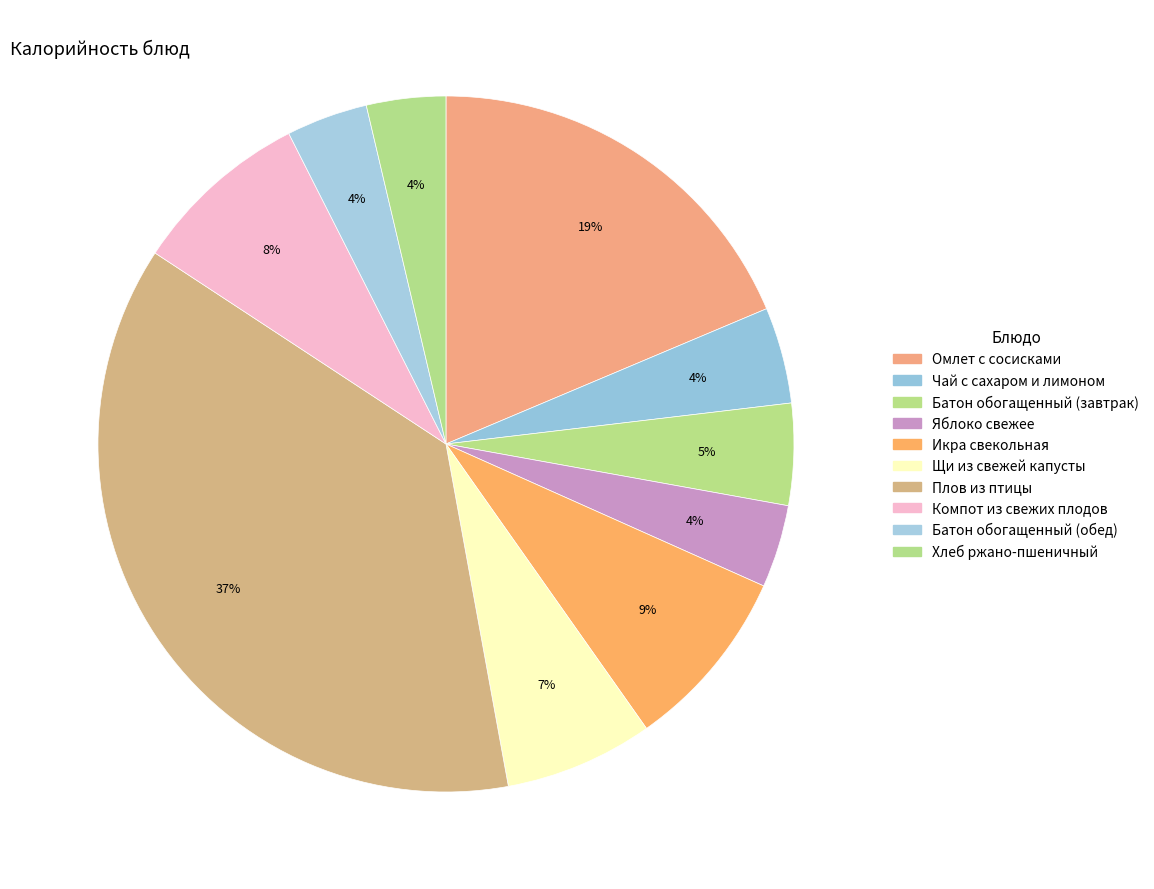

Between Батон обогащенный (обед) and Щи из свежей капусты, which is larger?

Щи из свежей капусты